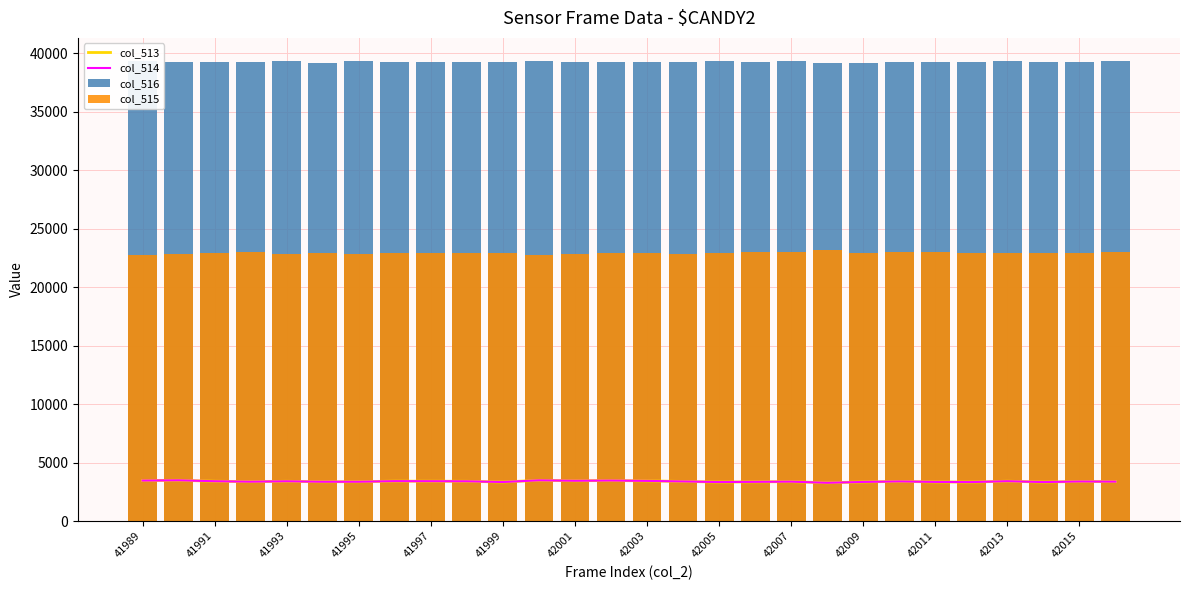

How many data points in col_515 are above 22920?

13